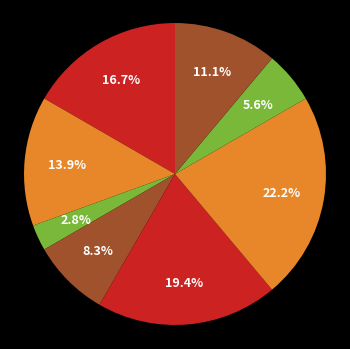

How many slices are in this pie chart?

8